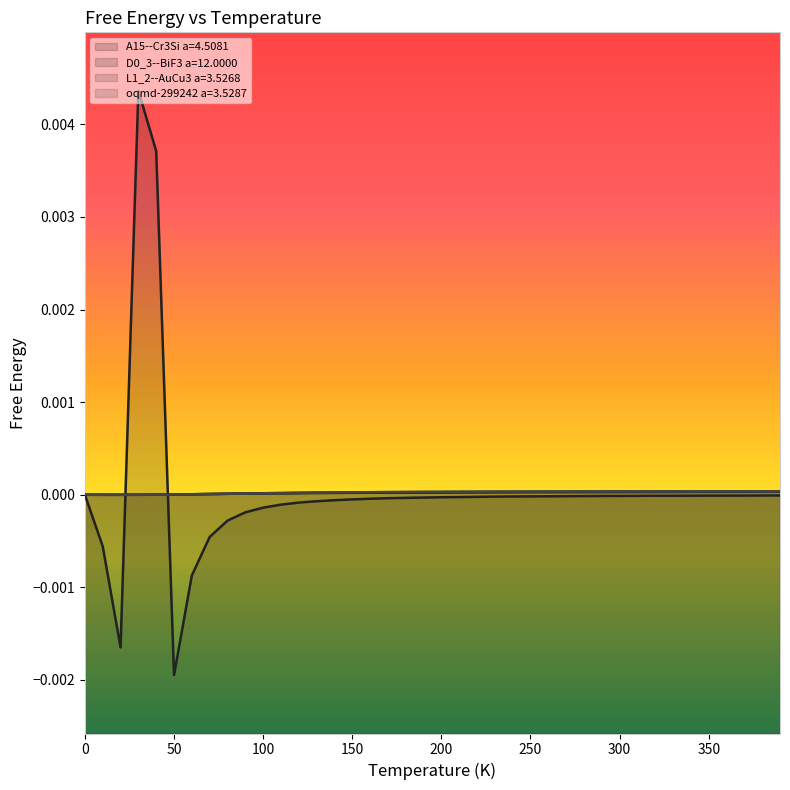

Which series has the widest spread of values?

D0_3--BiF3 a=12.0000